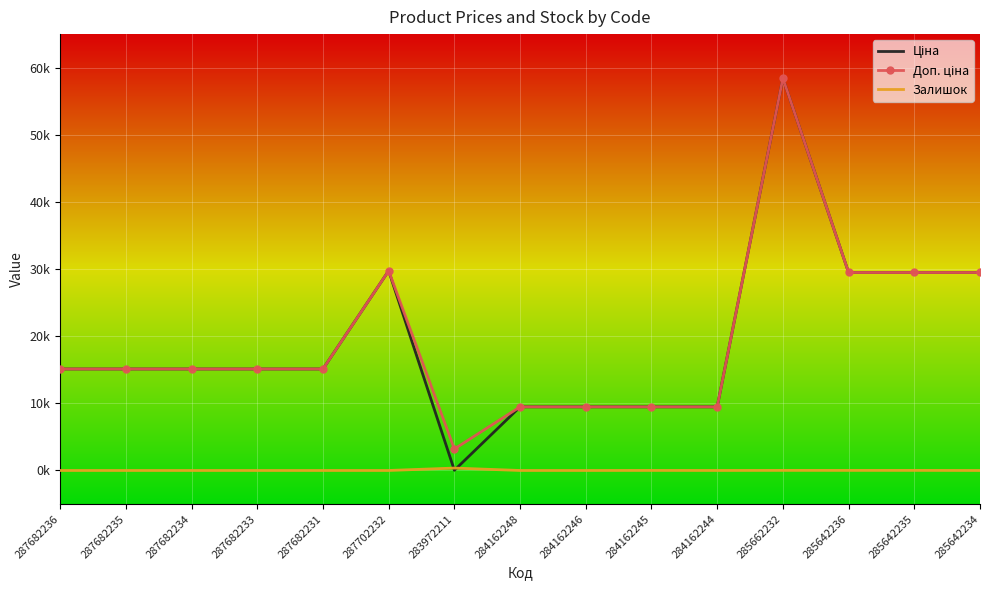

The value of Доп. ціна at 284162244 is 9480.1. True or false?

True